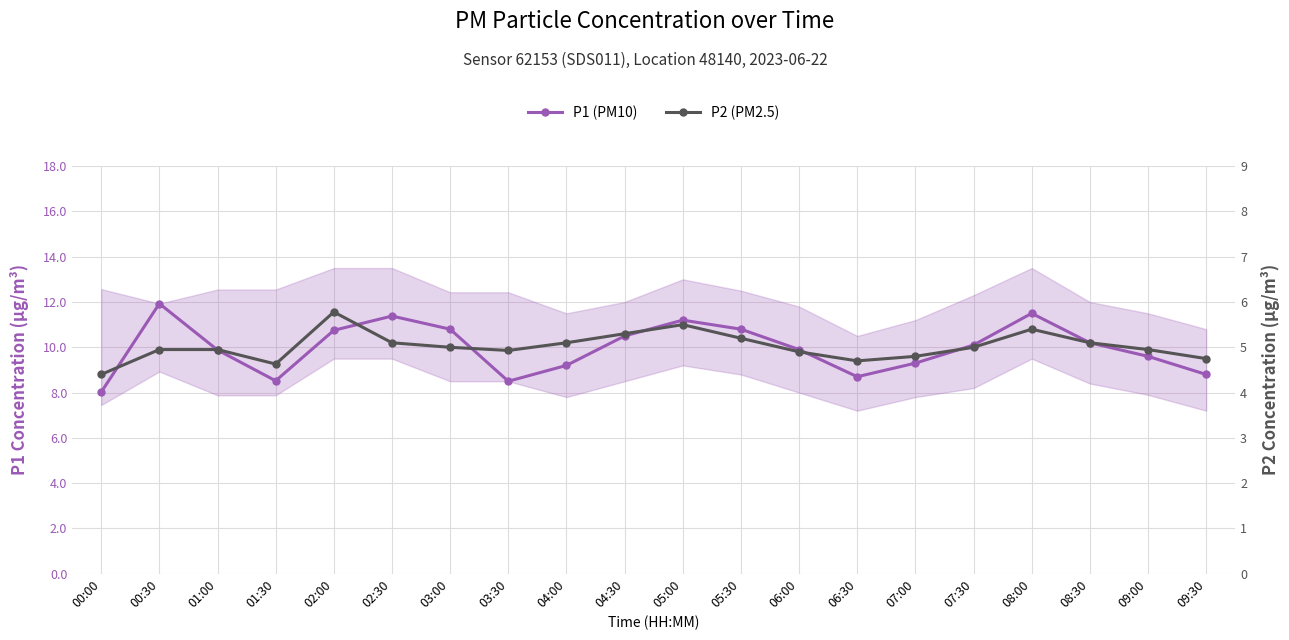

Reading right to left, extract all data points from this chart.

P1 (PM10): 09:30=8.8	09:00=9.6	08:30=10.2	08:00=11.5	07:30=10.1	07:00=9.3	06:30=8.7	06:00=9.9	05:30=10.8	05:00=11.2	04:30=10.5	04:00=9.2	03:30=8.5	03:00=10.8	02:30=11.4	02:00=10.8	01:30=8.5	01:00=9.9	00:30=11.9	00:00=8.0
P2 (PM2.5): 09:30=4.8	09:00=5.0	08:30=5.1	08:00=5.4	07:30=5.0	07:00=4.8	06:30=4.7	06:00=4.9	05:30=5.2	05:00=5.5	04:30=5.3	04:00=5.1	03:30=4.9	03:00=5.0	02:30=5.1	02:00=5.8	01:30=4.6	01:00=5.0	00:30=5.0	00:00=4.4